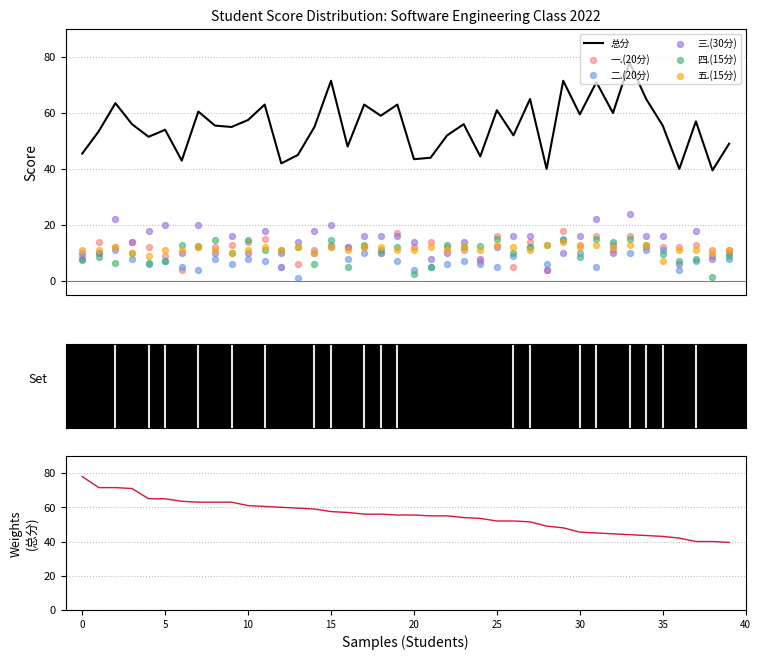

Which series has the largest total across all categories?

总分